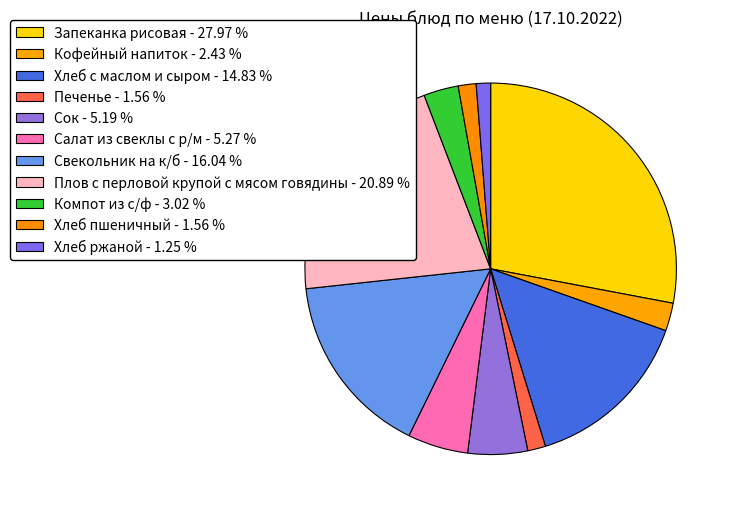

What is the total percentage of Хлеб с маслом и сыром and Кофейный напиток?

17.3%